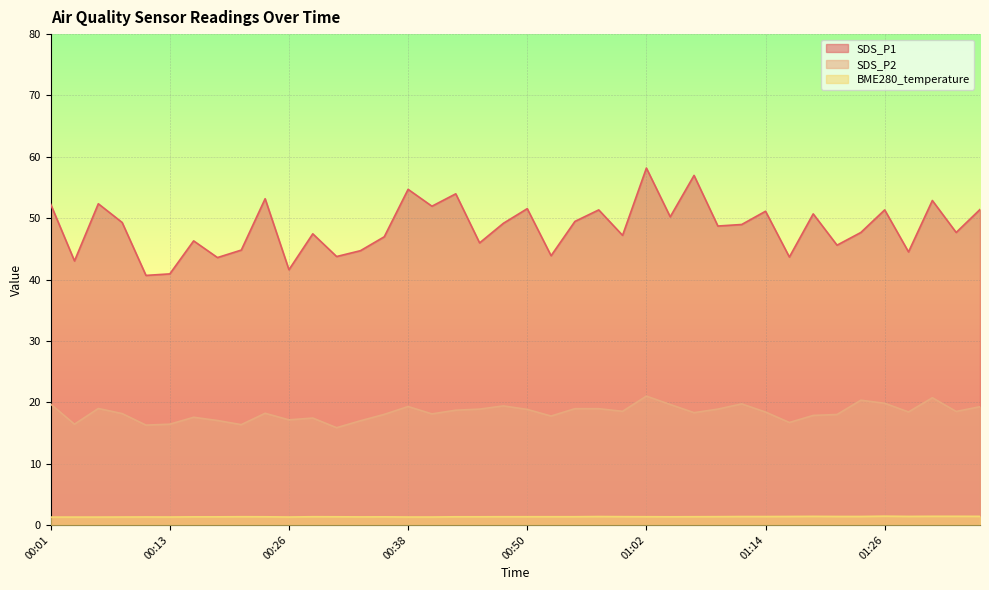

Is it true that SDS_P2 equals 30.0 at 01:34?

False